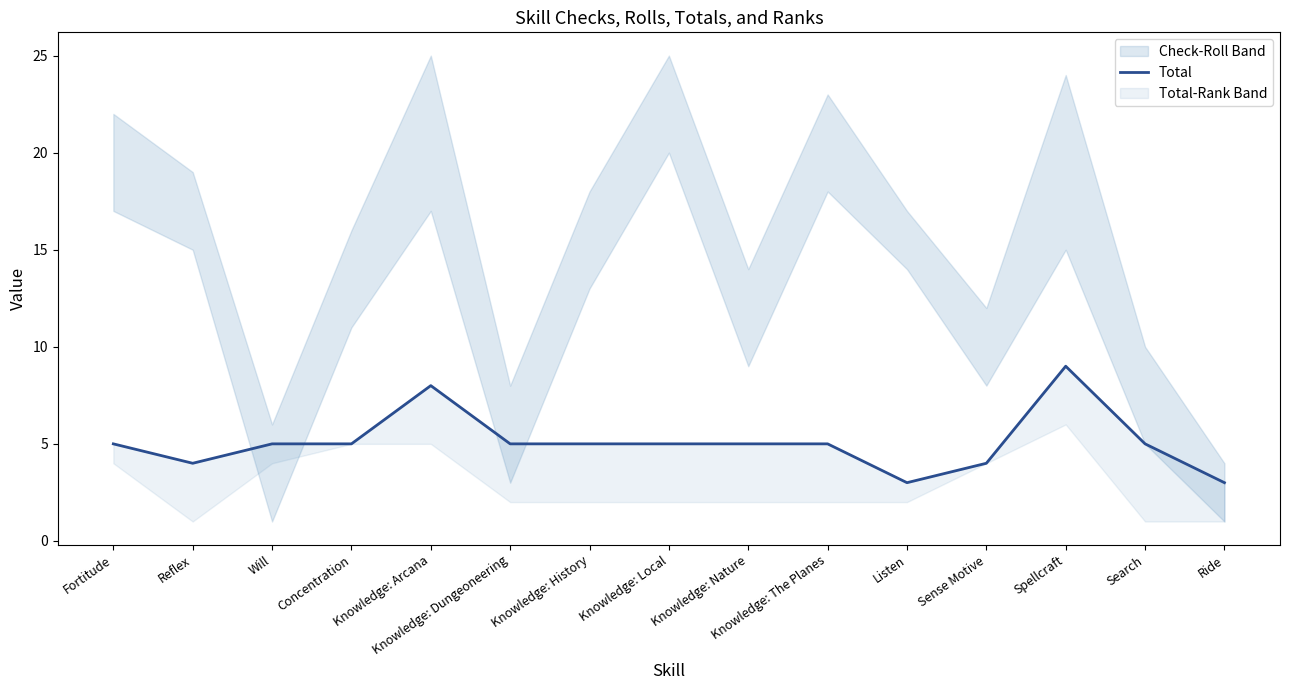

List the labels in order of value, smallest first.

Listen, Ride, Reflex, Sense Motive, Fortitude, Will, Concentration, Knowledge: Dungeoneering, Knowledge: History, Knowledge: Local, Knowledge: Nature, Knowledge: The Planes, Search, Knowledge: Arcana, Spellcraft